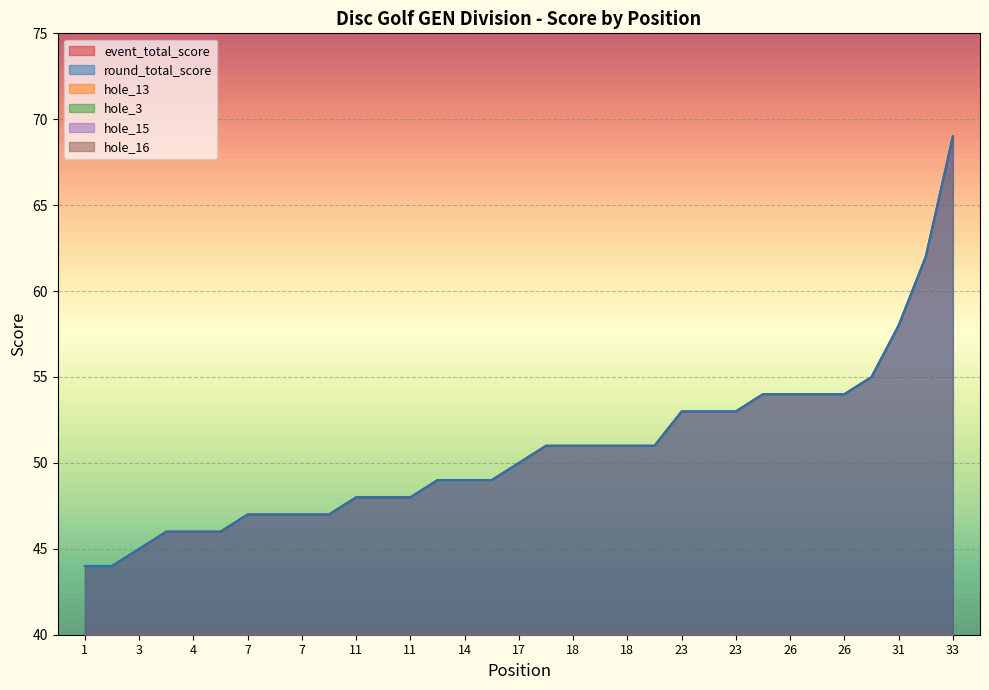

Between 4 and 26, which is larger?

26